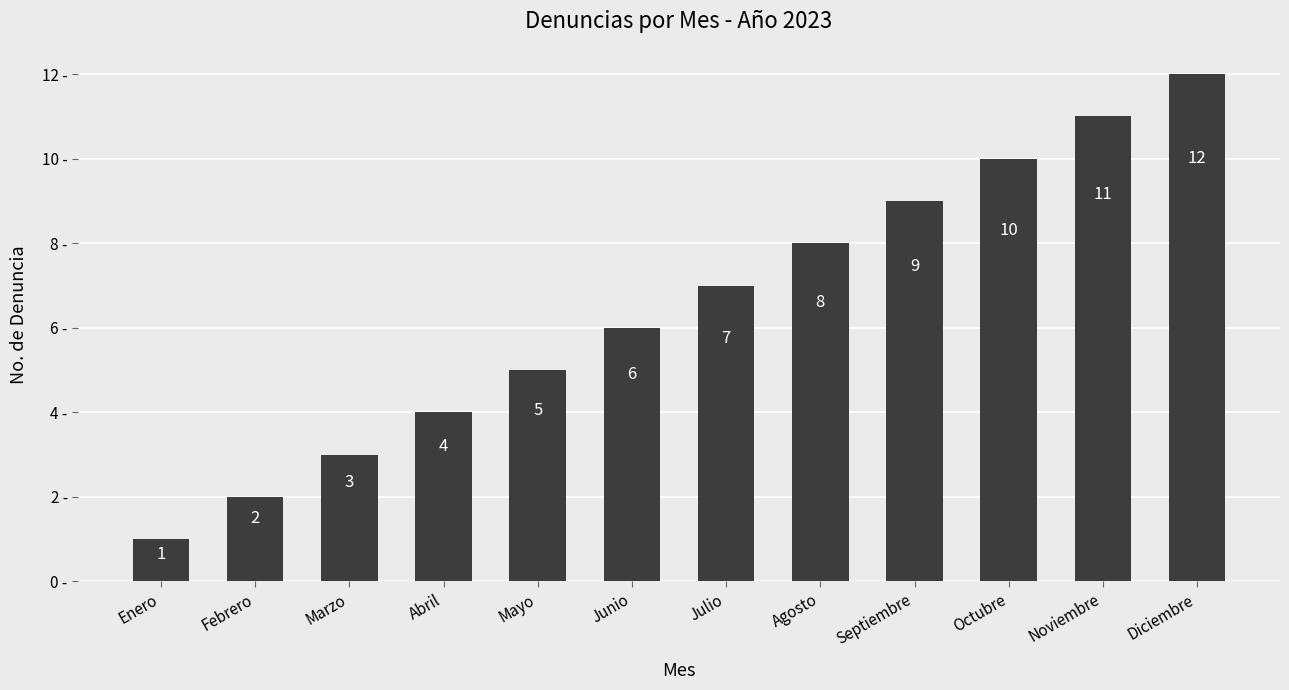

Which has a higher value, Diciembre or Septiembre?

Diciembre